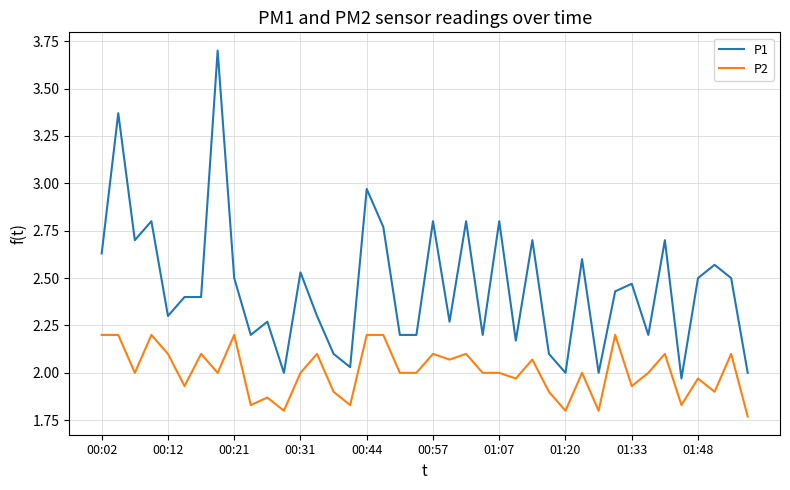

Rank the series by their average value, from lowest to highest.

P2, P1